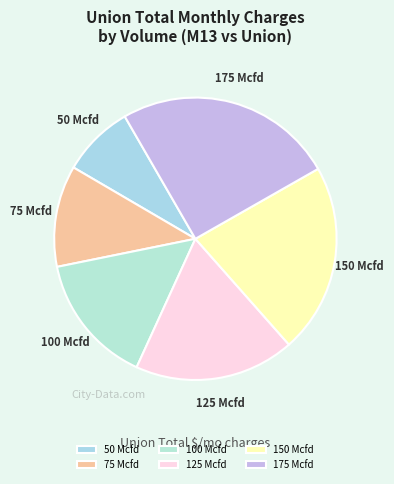

Is it true that 50 Mcfd is 15% of the pie?

False